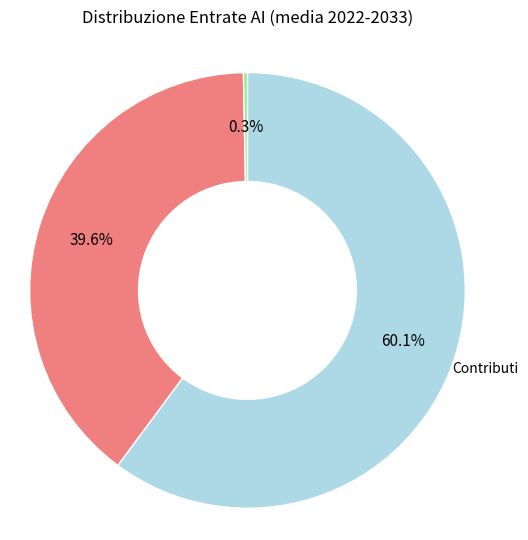

Does any single category account for the majority?

Yes